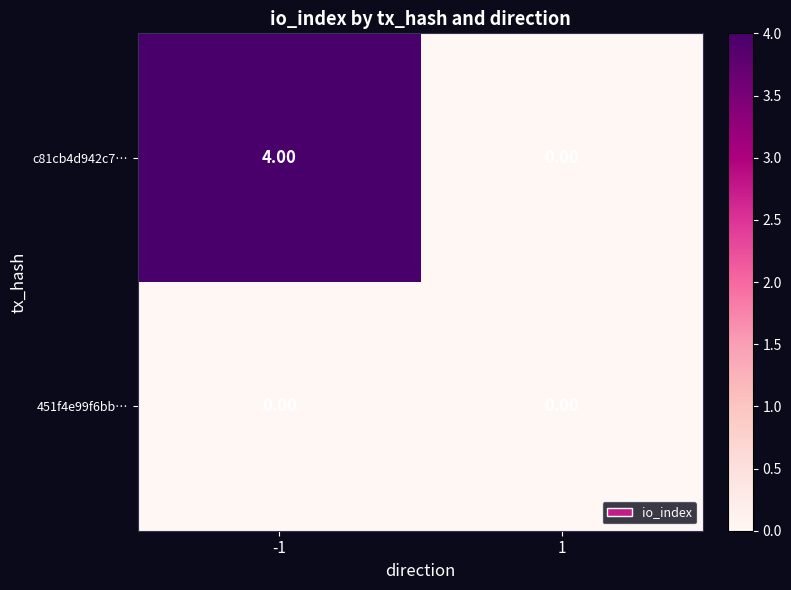

What is the difference between the maximum and minimum values in the c81cb4d942c7… series?

4